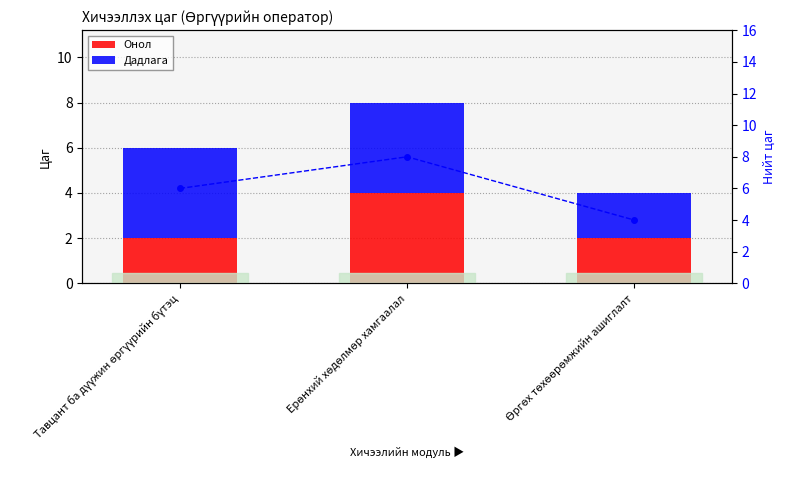

Reading right to left, transcribe all the data shown in this chart.

Онол: Өргөх төхөөрөмжийн ашиглалт=2	Ерөнхий хөдөлмөр хамгаалал=4	Тавцант ба дүүжин өргүүрийн бүтэц=2
Дадлага: Өргөх төхөөрөмжийн ашиглалт=2	Ерөнхий хөдөлмөр хамгаалал=4	Тавцант ба дүүжин өргүүрийн бүтэц=4
Нийт цаг: Өргөх төхөөрөмжийн ашиглалт=4	Ерөнхий хөдөлмөр хамгаалал=8	Тавцант ба дүүжин өргүүрийн бүтэц=6